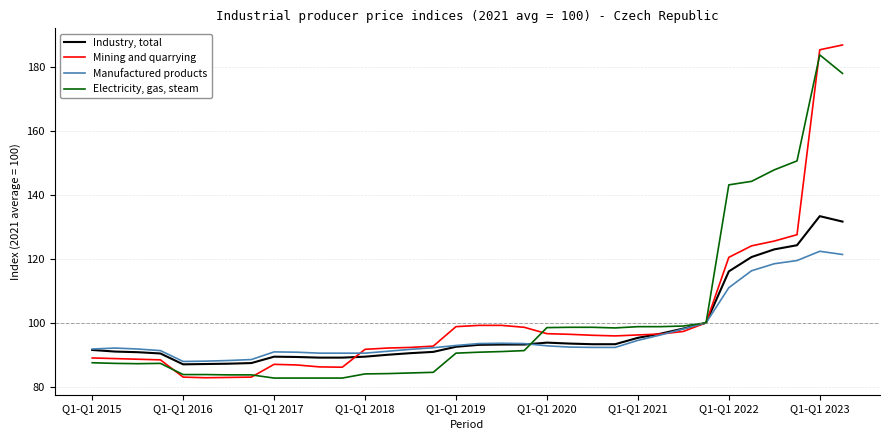

What is the maximum value for Industry, total?

133.4